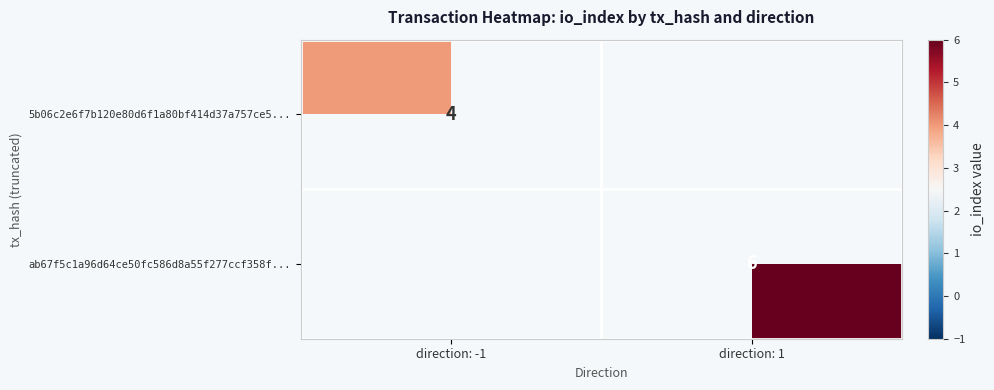

How many data points does each series have?

2